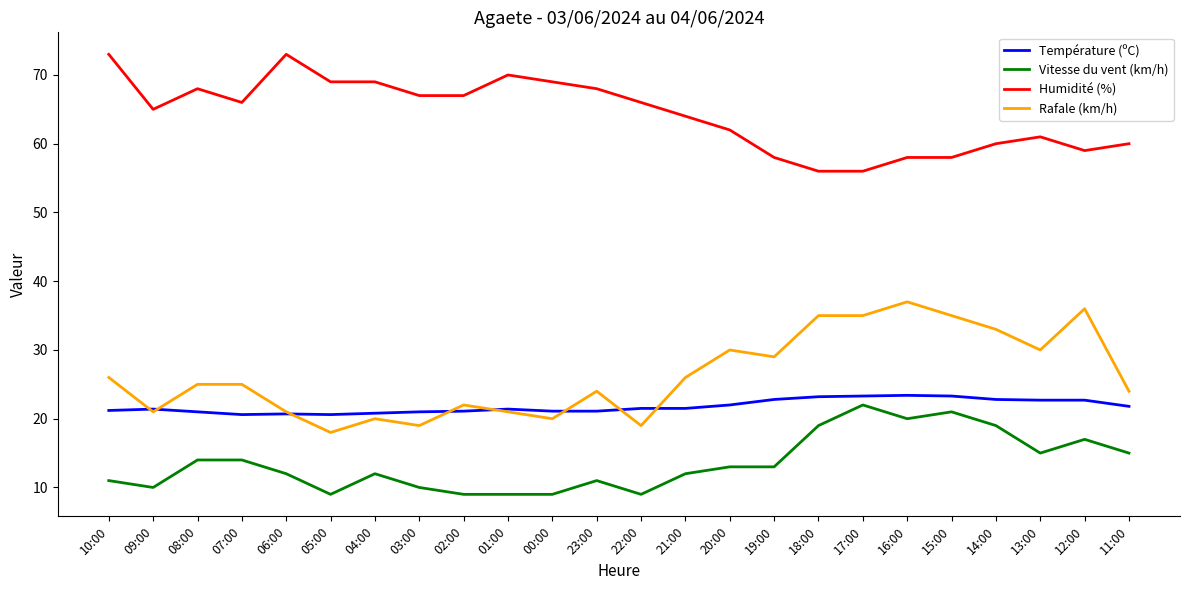

What position from the left is 23:00?

12